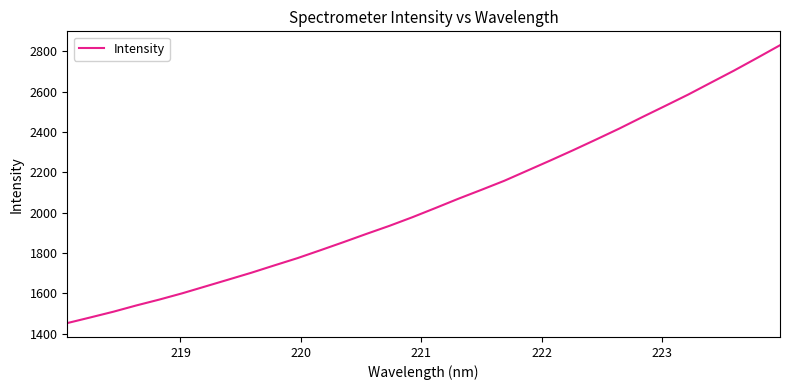

What is the greatest value displayed?

2830.7